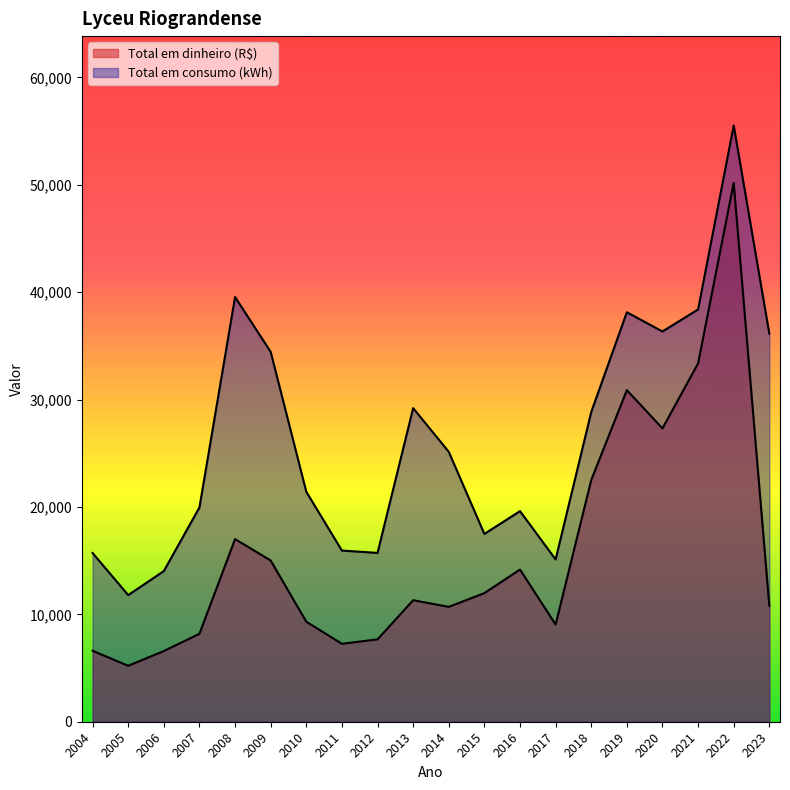

Reading left to right, list all the values displayed in this chart.

Total em dinheiro (R$): 6607.9	5208.5	6582.2	8189.6	17008.2	15011.4	9312.2	7256.9	7669.9	11315.1	10694.0	11978.0	14169.6	9051.5	22506.5	30875.6	27314.9	33363.8	50177.5	10799.2
Total em consumo (kWh): 15709.0	11790.0	14029.0	19955.0	39547.0	34440.0	21412.0	15937.0	15721.0	29201.0	25132.0	17486.0	19609.0	15110.0	28841.0	38128.0	36338.0	38388.0	55514.0	36134.0